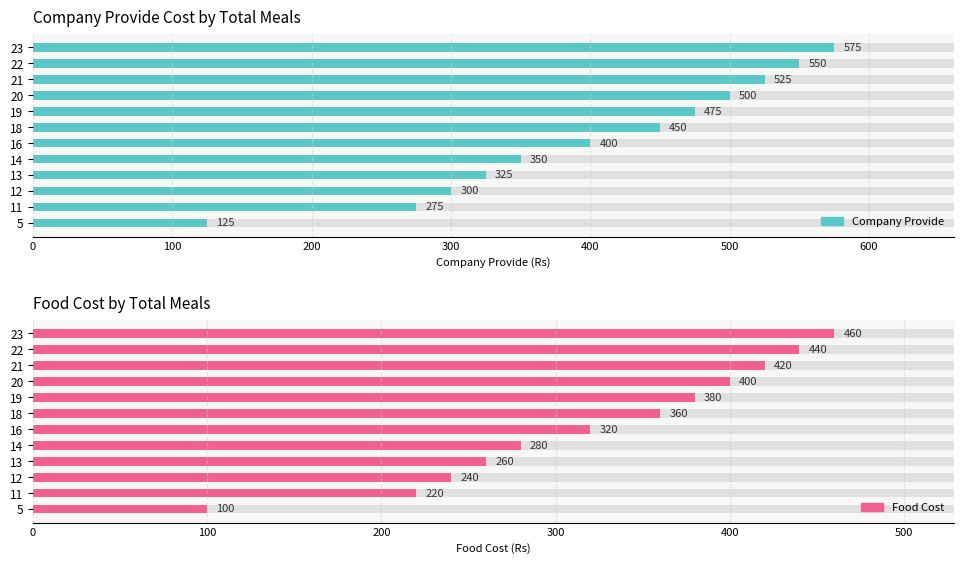

Which series has the largest total across all categories?

Company Provide